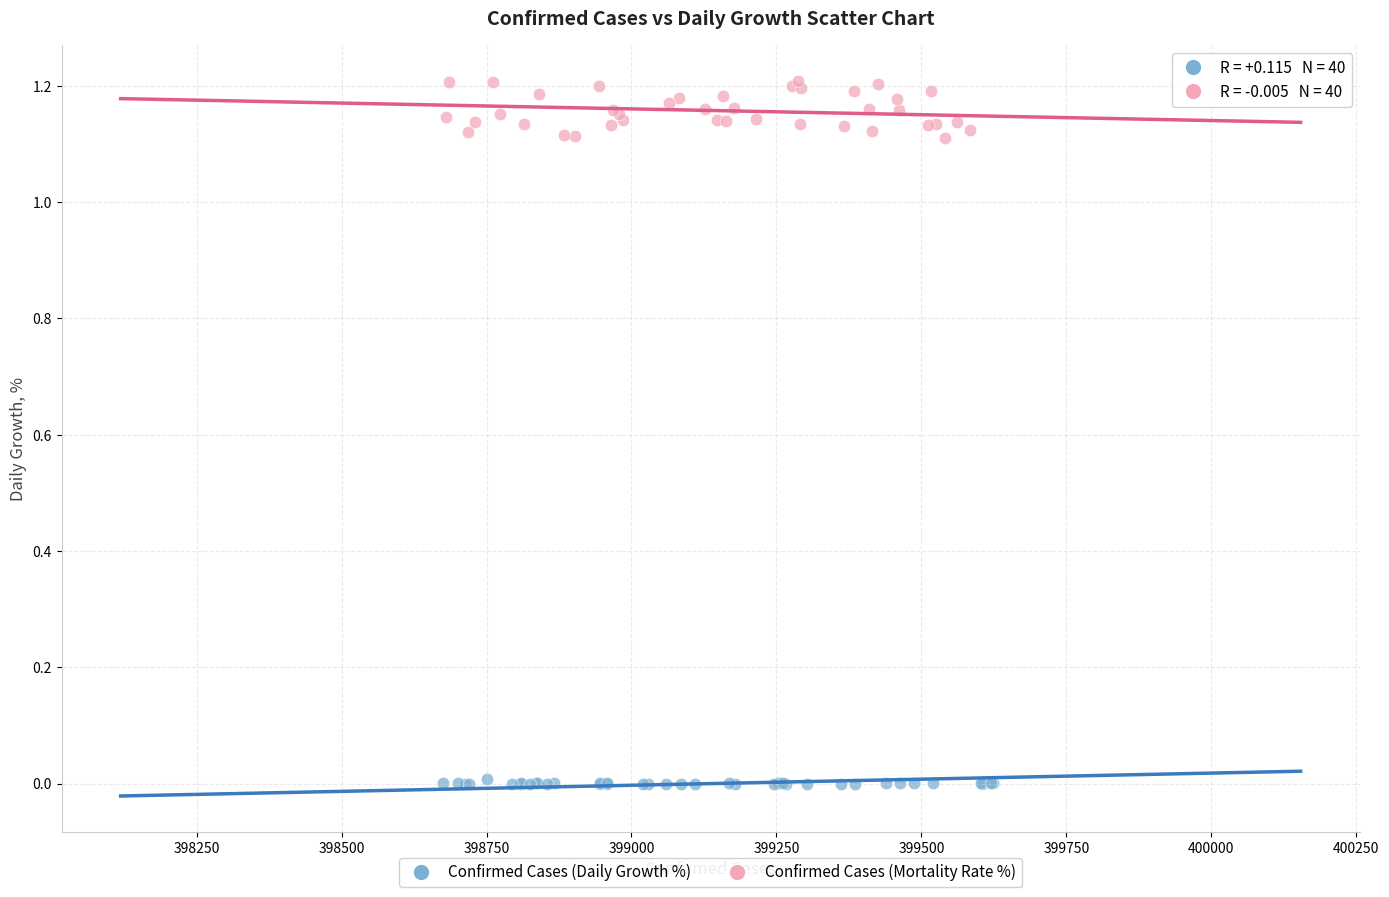

Which series contains the lowest Y value?

Confirmed Cases (Daily Growth %)